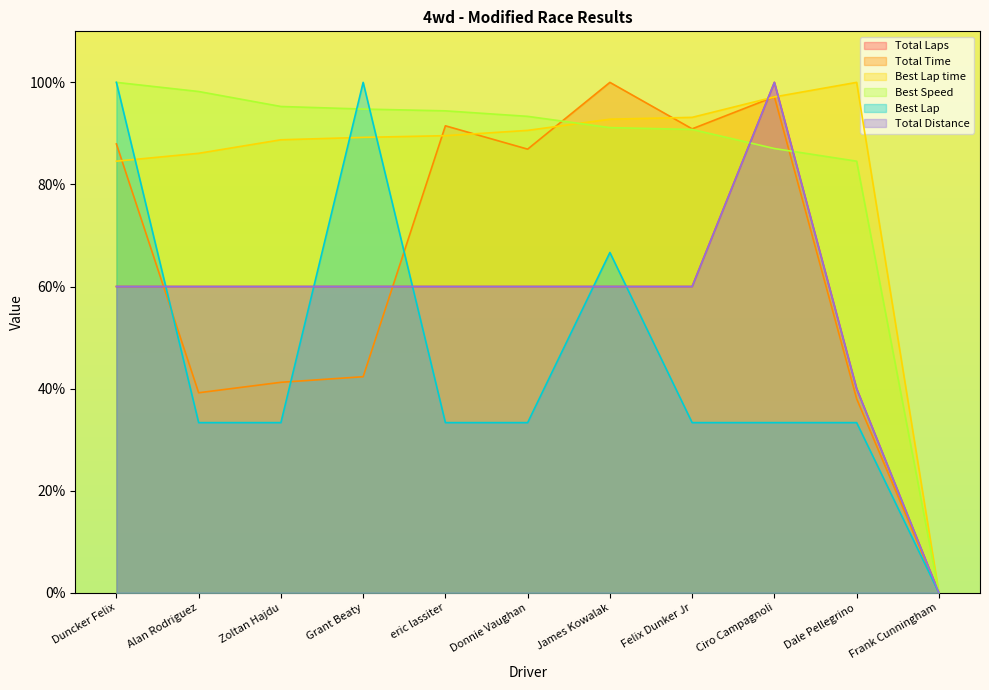

Which series changed the most between Zoltan Hajdu and Donnie Vaughan?

Total Time